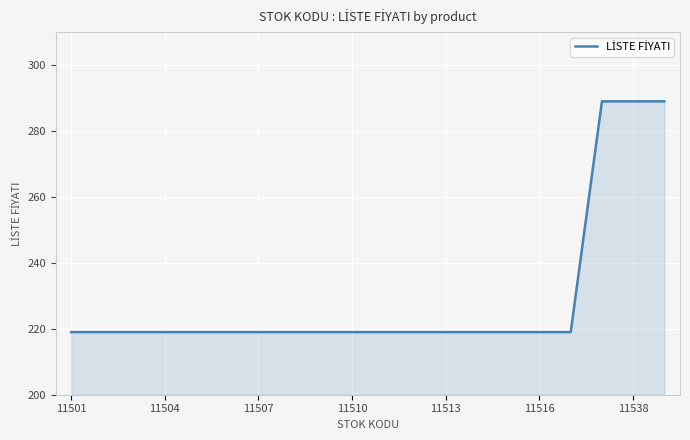

What is the sum of the values at 11513 and 19?

508